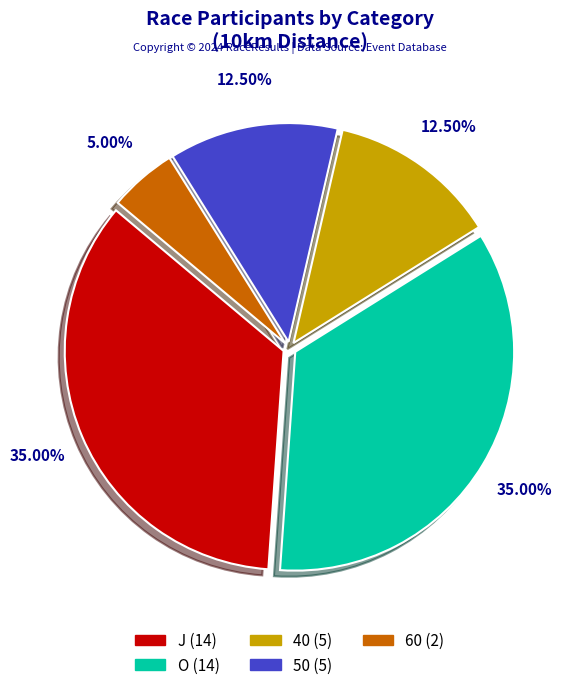

Count the number of slices in the pie.

5